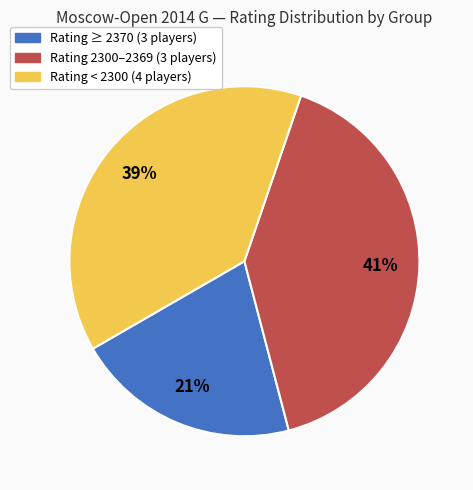

Count the number of slices in the pie.

3